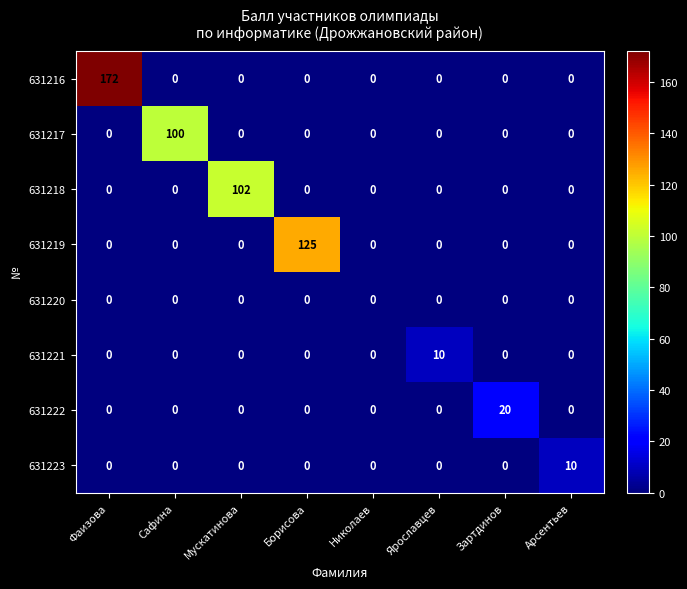

What is the maximum value shown in the chart?

172